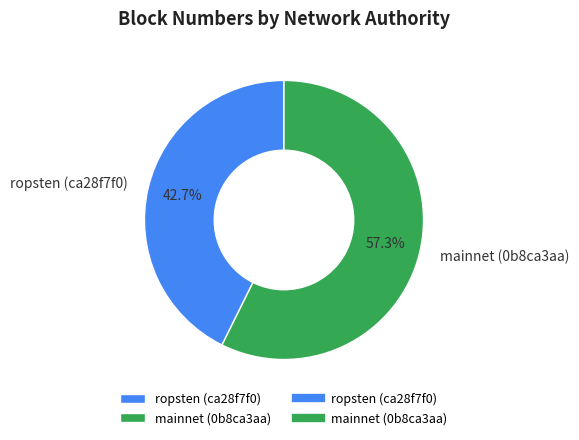

Combined, do ropsten (ca28f7f0) and mainnet (0b8ca3aa) account for over 50%?

Yes